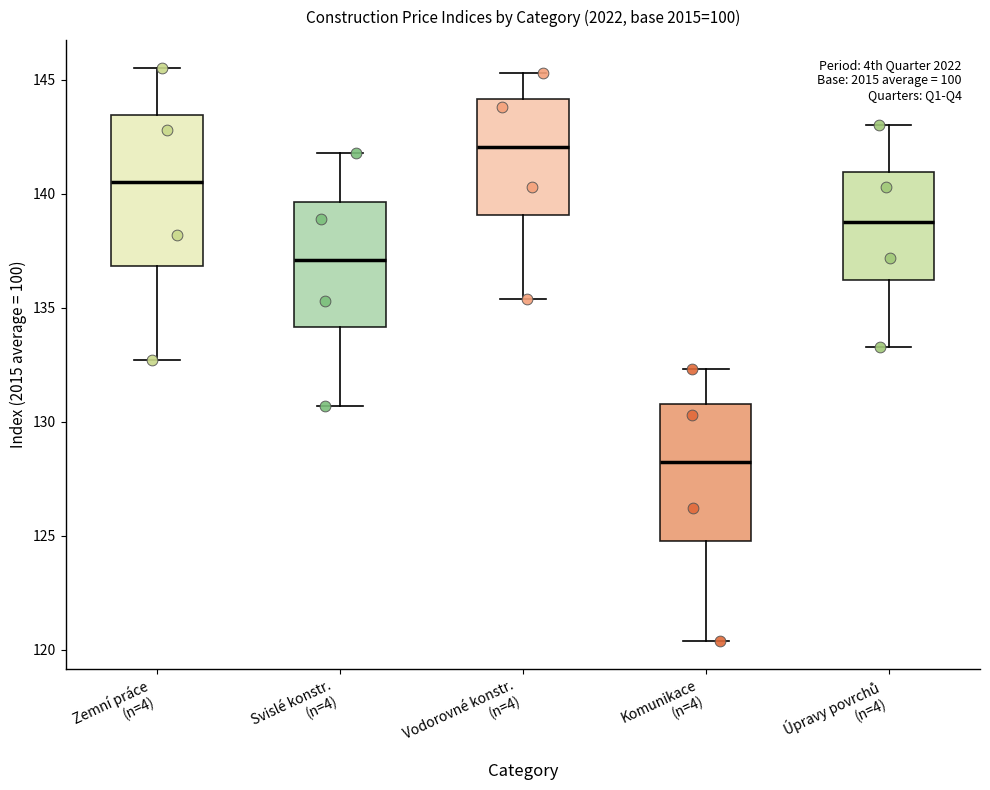

Comparing the boxes themselves (not the whiskers), which one is the tallest?

Zemní práce (n=4)